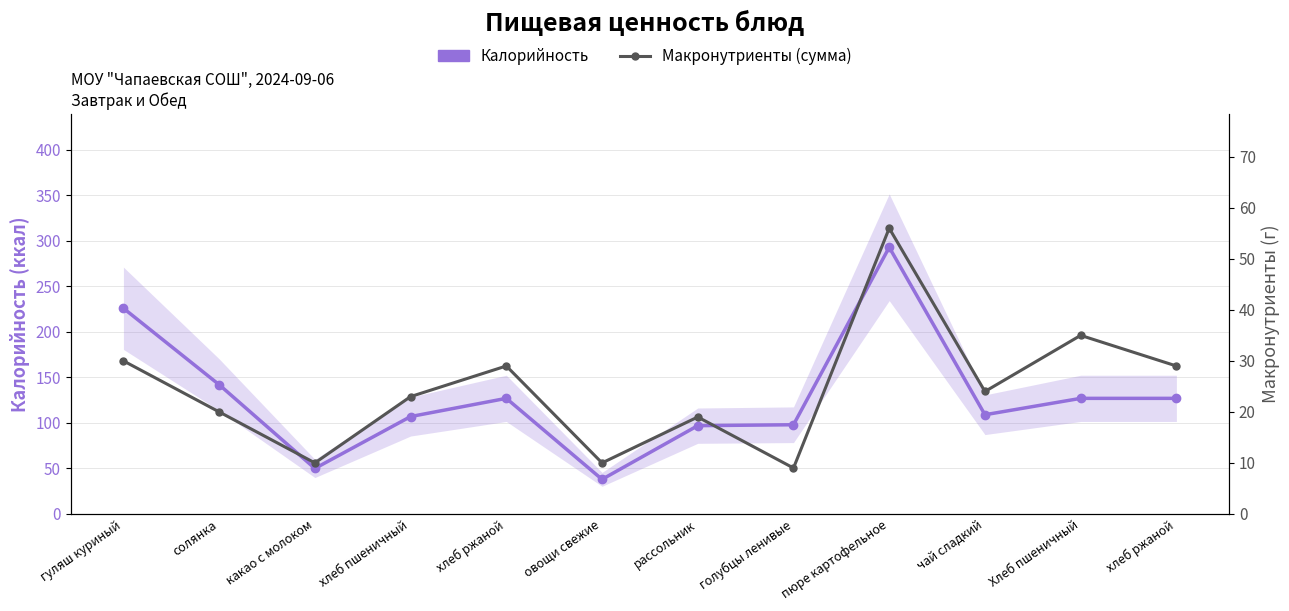

What is the label of the 4th point from the right?

пюре картофельное